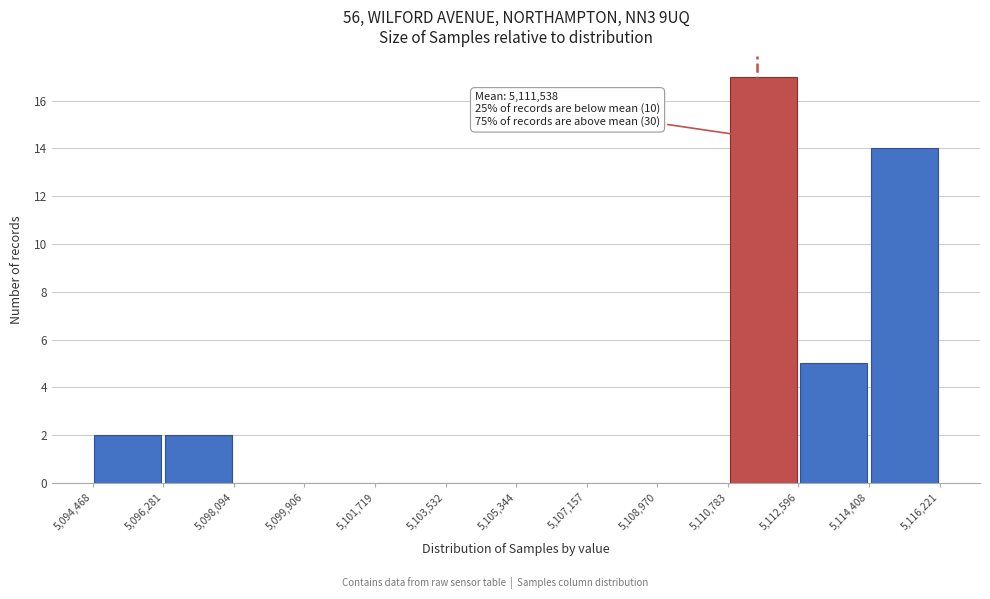

Which range on the x-axis has the tallest bar?

5,110,783 to 5,112,596